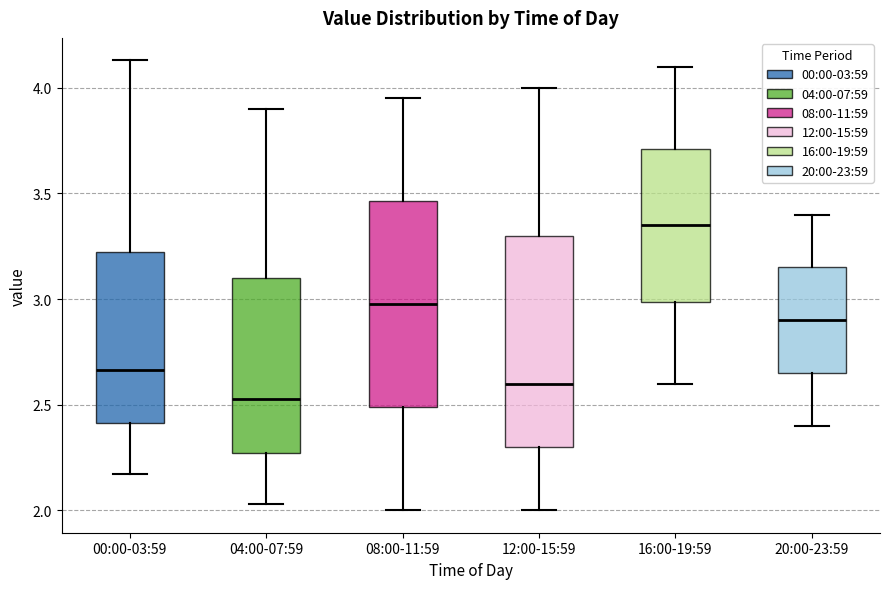

Reading left to right, transcribe this box plot: for each box, give where its median line is, the range the box spans, and where its two whiskers end, as read against the y-axis. The values are not printed on the chart, so give them approximately, as read against the axis.

00:00-03:59: median 2.65, box 2.40 to 3.20, whiskers 2.15 to 4.15
04:00-07:59: median 2.55, box 2.25 to 3.10, whiskers 2.05 to 3.90
08:00-11:59: median 3.00, box 2.50 to 3.45, whiskers 2.00 to 3.95
12:00-15:59: median 2.60, box 2.30 to 3.30, whiskers 2.00 to 4.00
16:00-19:59: median 3.35, box 3.00 to 3.70, whiskers 2.60 to 4.10
20:00-23:59: median 2.90, box 2.65 to 3.15, whiskers 2.40 to 3.40